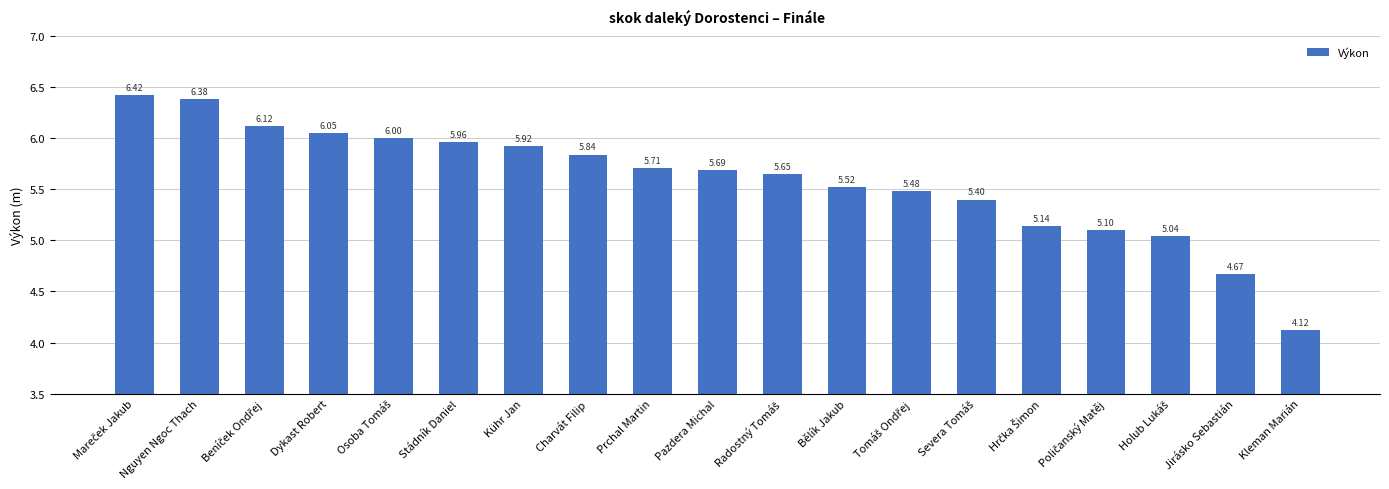

What is the label of the 18th bar from the left?

Jirásko Sebastián